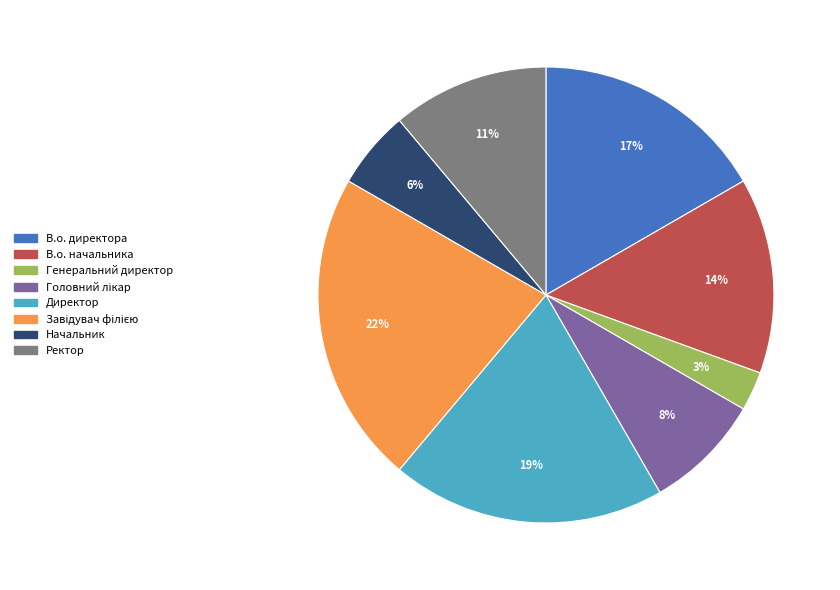

Which has a higher value, В.о. начальника or Генеральний директор?

В.о. начальника